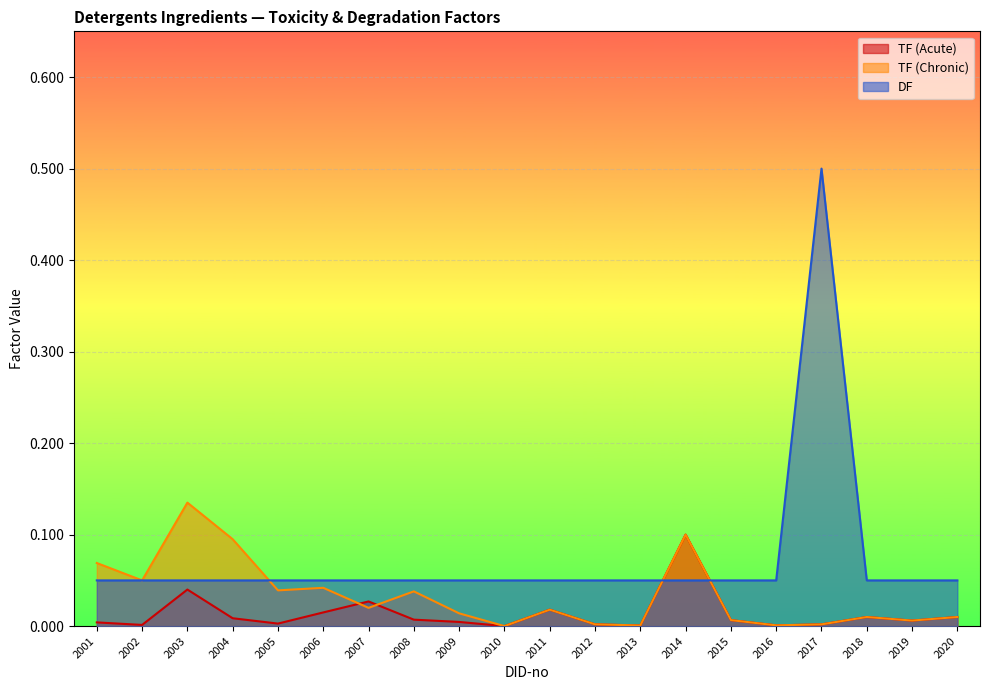

True or false: TF (Chronic) has a value of 0.1 at 2002.

True